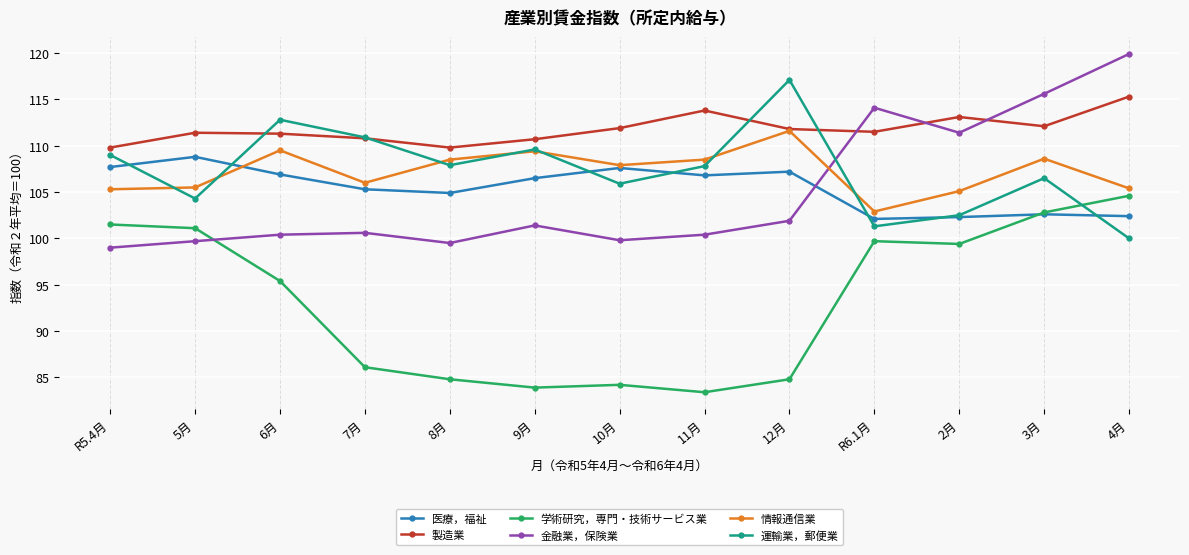

What is the total value across all series at 3月?

648.2